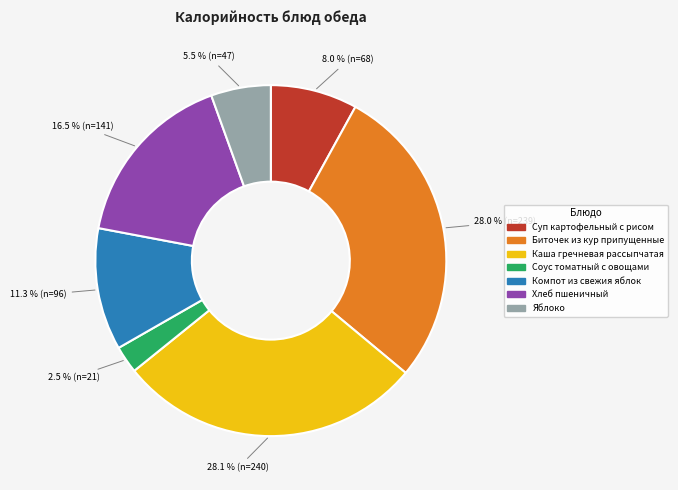

Does any single category account for the majority?

No